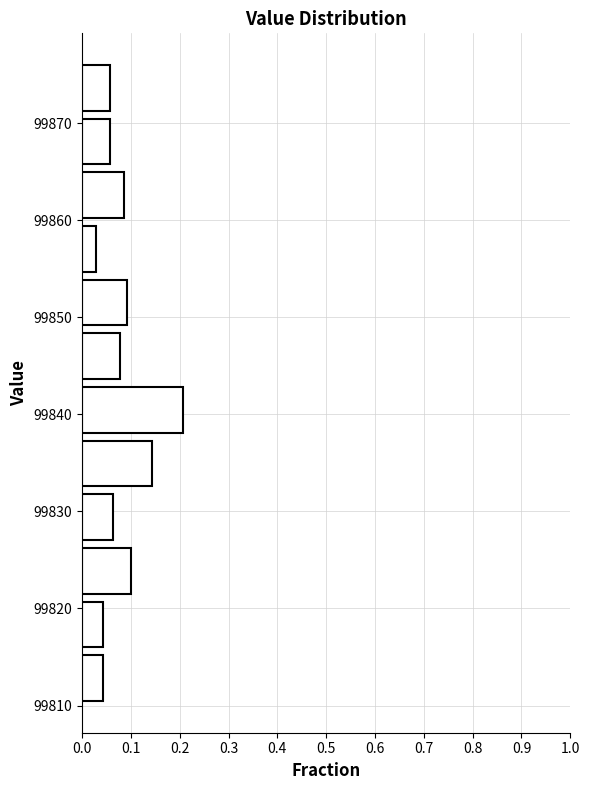

Reading bottom to top, list every bar in this chart as the range it spans on the y-axis followed by its length. Neither the bar edges nor the lengths are printed on the chart, so give them approximately, as read against the axes.

99810 to 99816: 0.04
99816 to 99821: 0.04
99821 to 99827: 0.10
99827 to 99832: 0.06
99832 to 99838: 0.14
99838 to 99843: 0.21
99843 to 99849: 0.08
99849 to 99854: 0.09
99854 to 99860: 0.03
99860 to 99865: 0.09
99865 to 99871: 0.06
99871 to 99876: 0.06